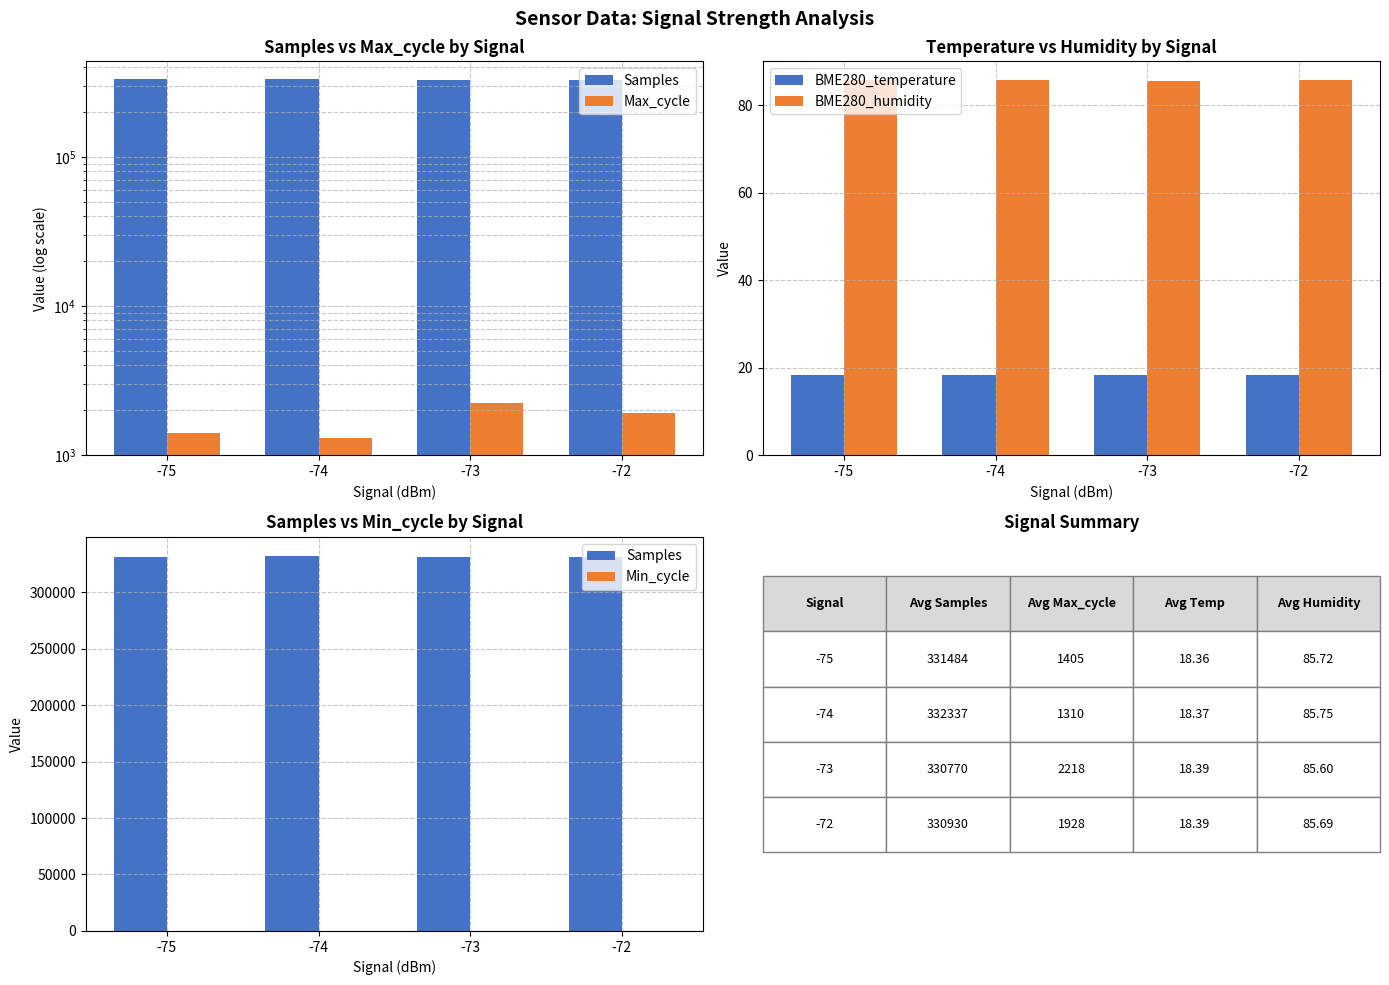

The BME280_temperature series shows 30.2 at -72. True or false?

False